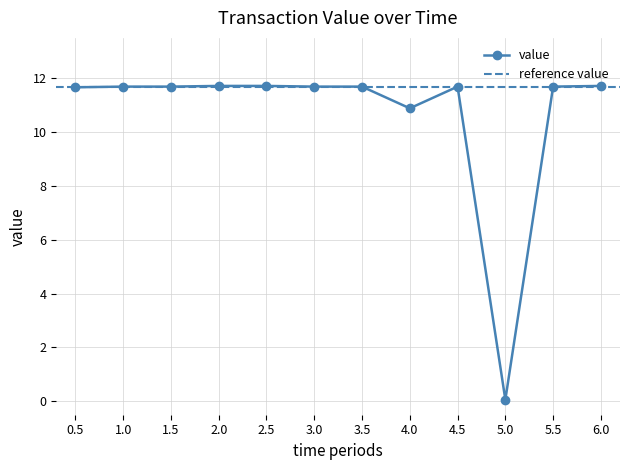

At which label does value reach its minimum?

5.0